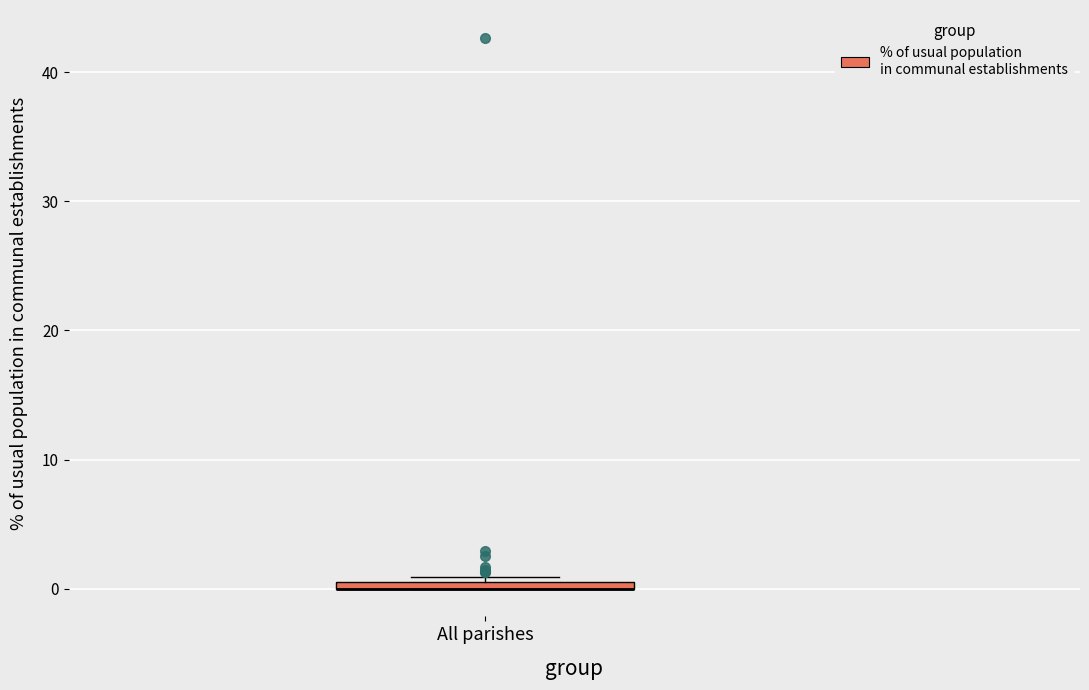

Where is the upper edge of the box for All parishes on the y-axis? The values are not printed on the chart, so give them approximately, as read against the axis.

1